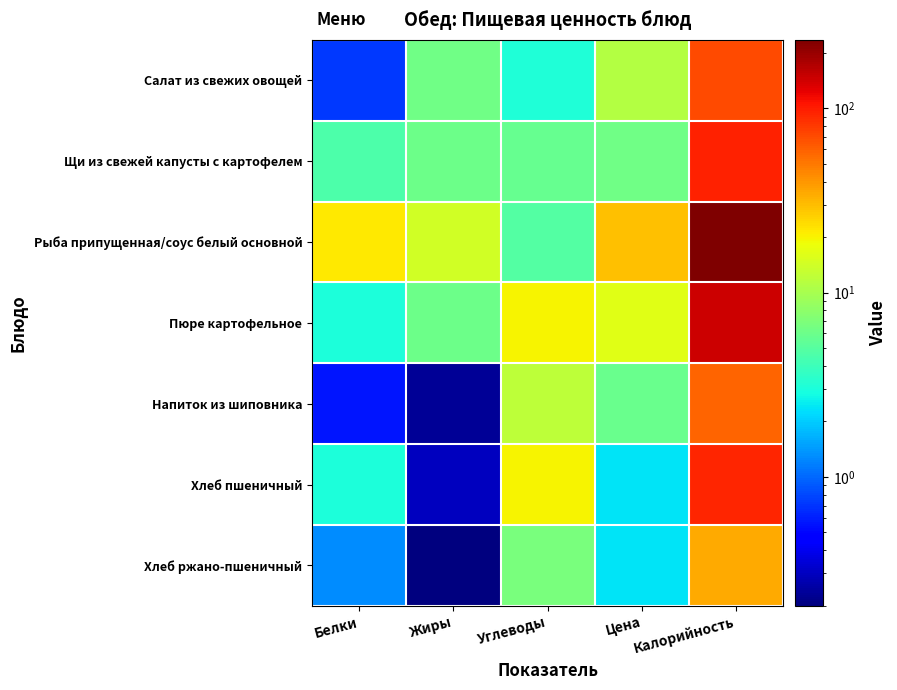

At which category is the sum across all series the highest?

Калорийность